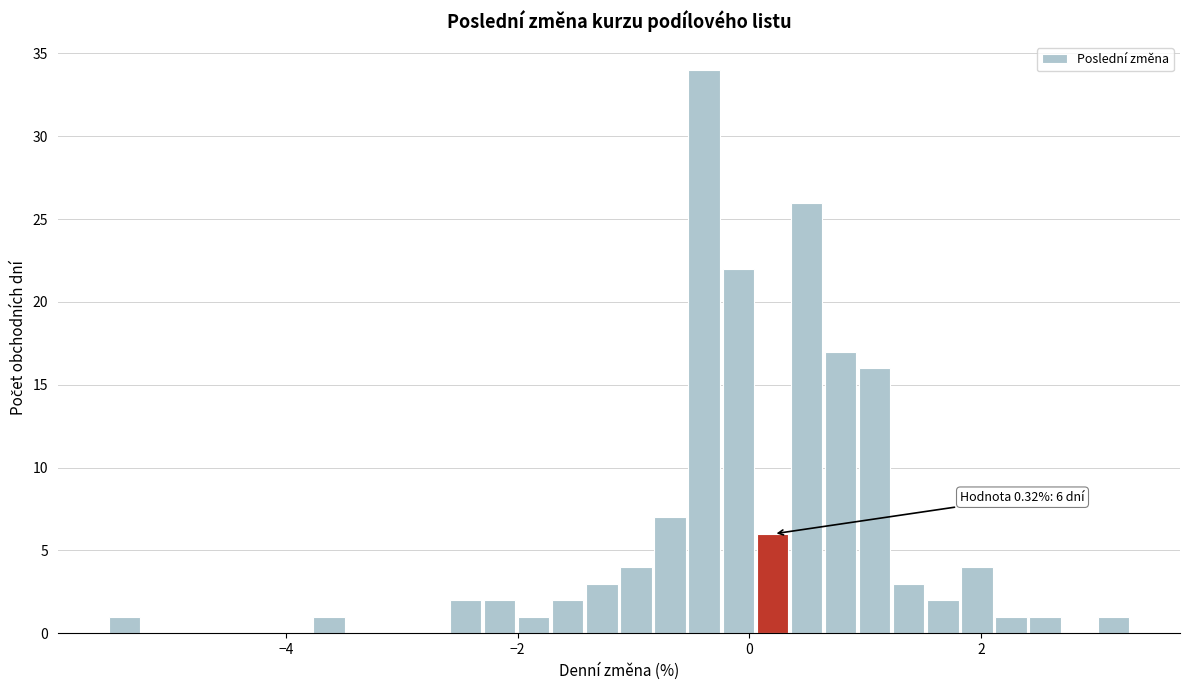

Around what value on the x-axis is the tallest bar? Give the approximate position of its centre, as read against the axis.

-0.4